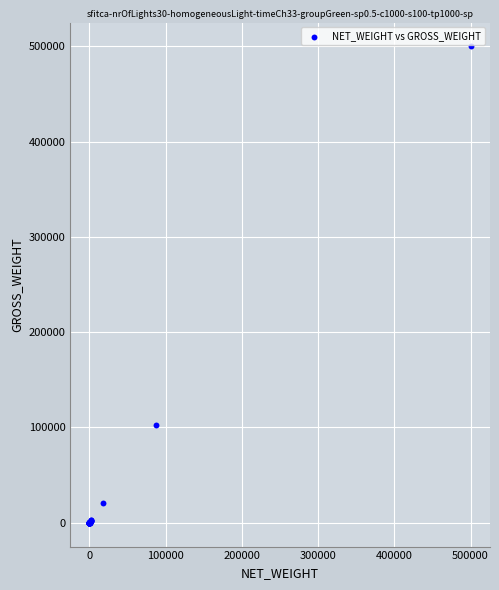

What Y value in the scatter plot is closest to 250000?

103020.0